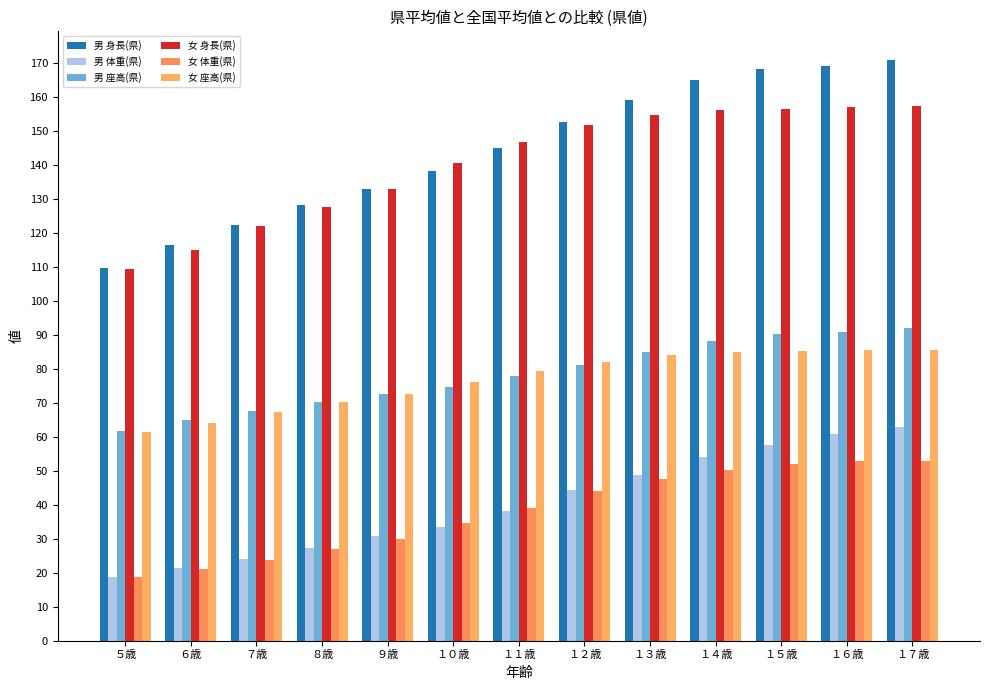

What are all the series names shown in the legend?

男 身長(県), 男 体重(県), 男 座高(県), 女 身長(県), 女 体重(県), 女 座高(県)